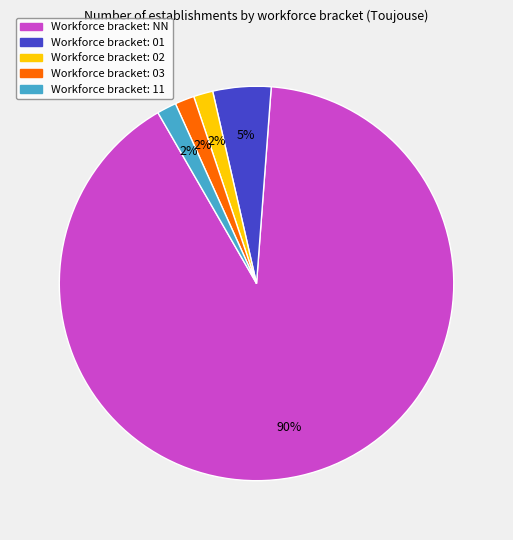

Does any single category account for the majority?

Yes